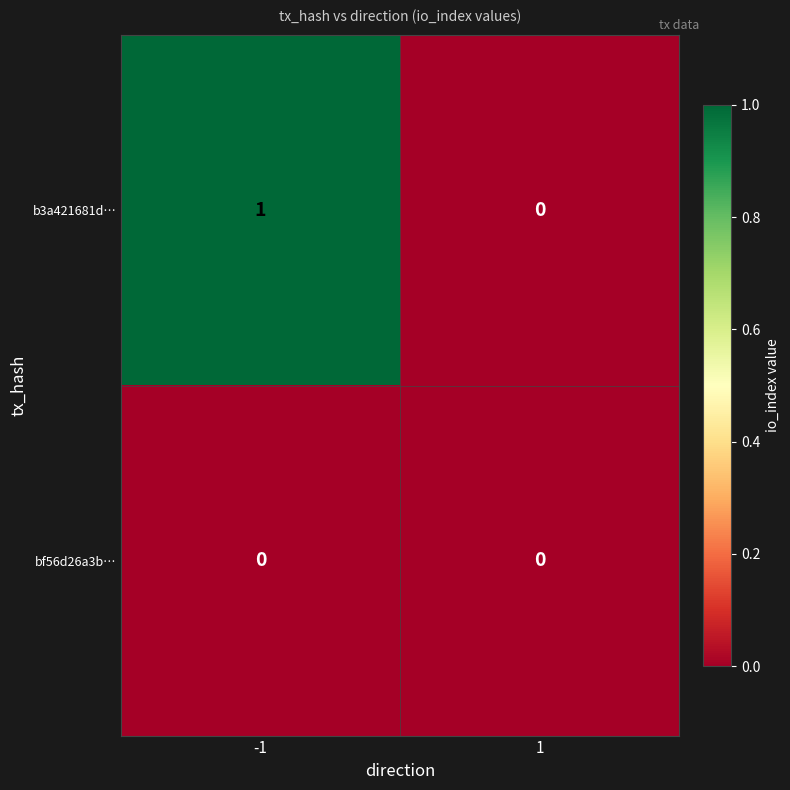

The bf56d26a3b… series shows 0 at -1. True or false?

True